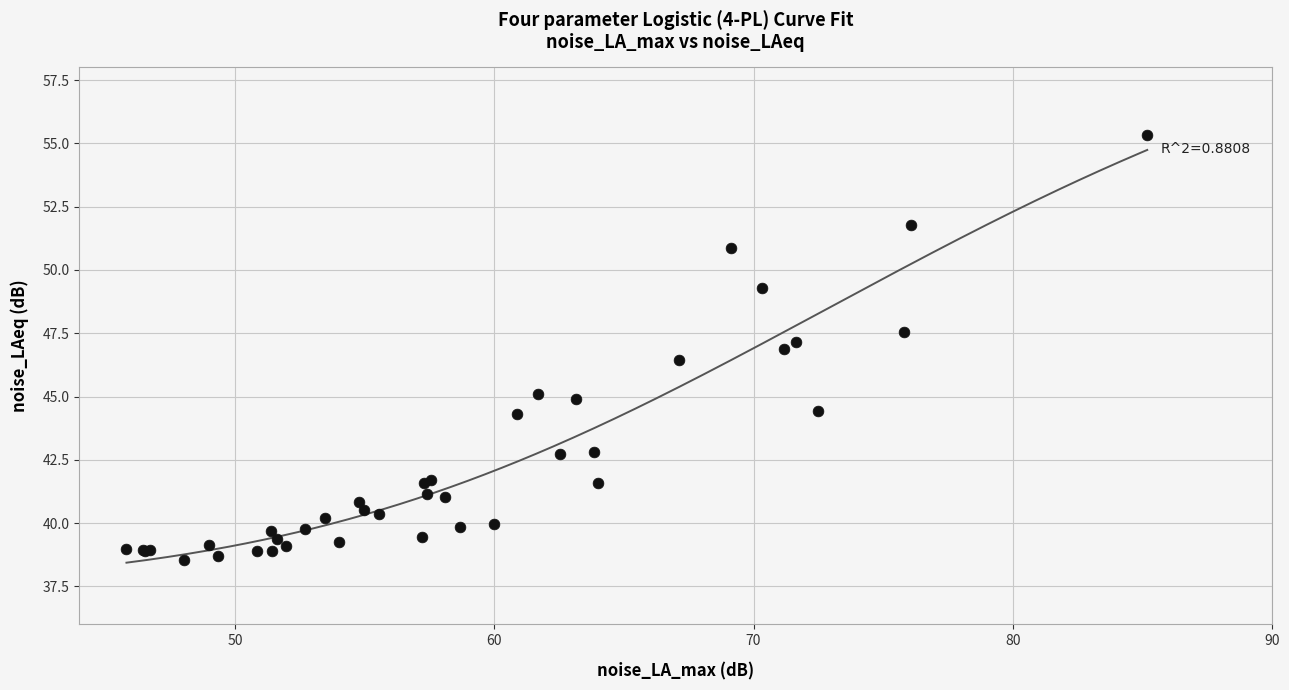

What Y value in the scatter plot is closest to 46?

46.4